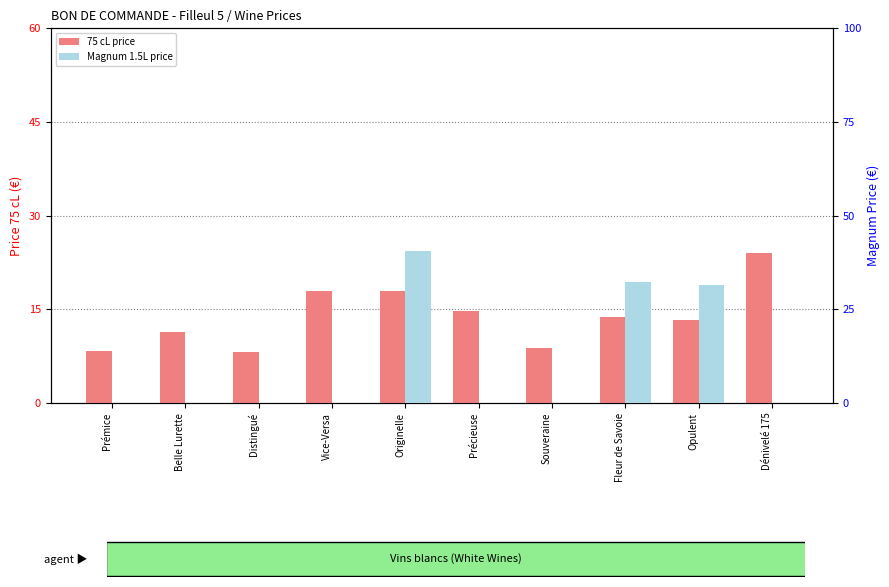

Rank the series by their maximum value, from lowest to highest.

75 cL price, Magnum 1.5L price